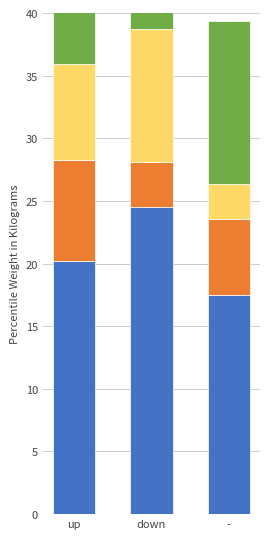

Which category has the lowest value in the Avg Peak Position series?

down